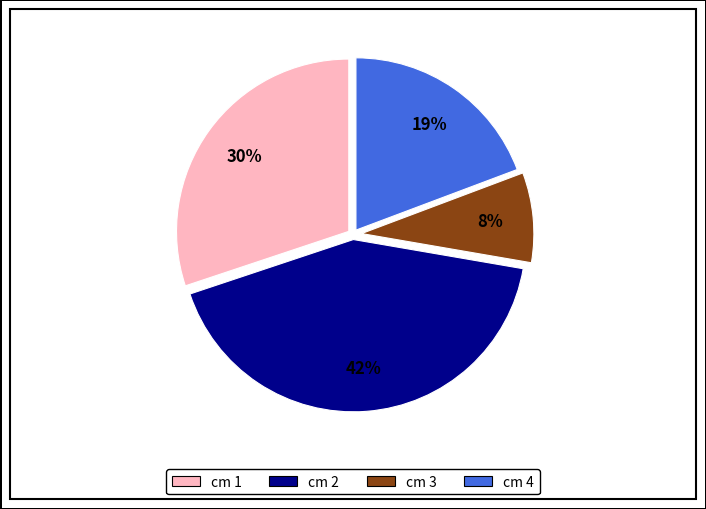

Combined, do cm 1 and cm 3 account for over 50%?

No